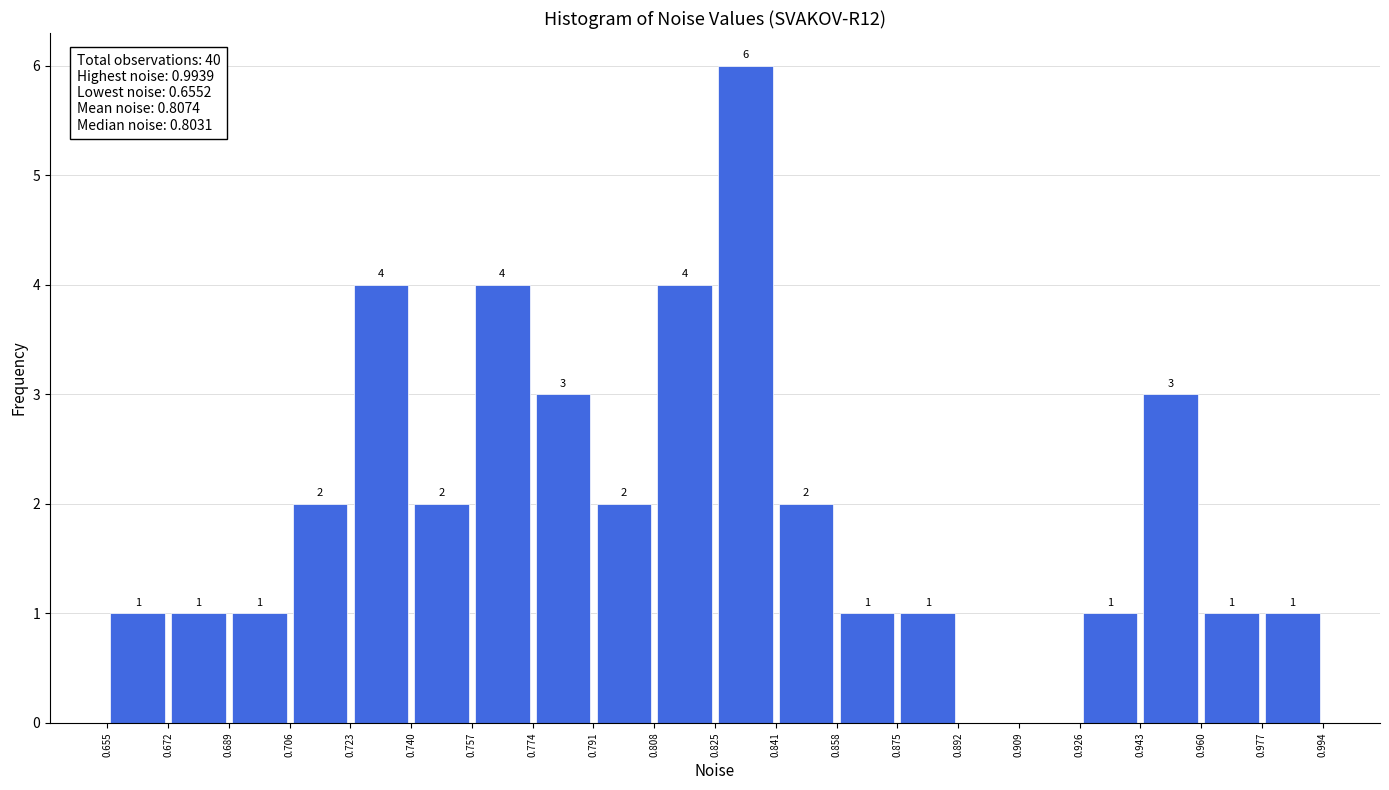

Which range on the x-axis has the tallest bar?

0.825 to 0.841